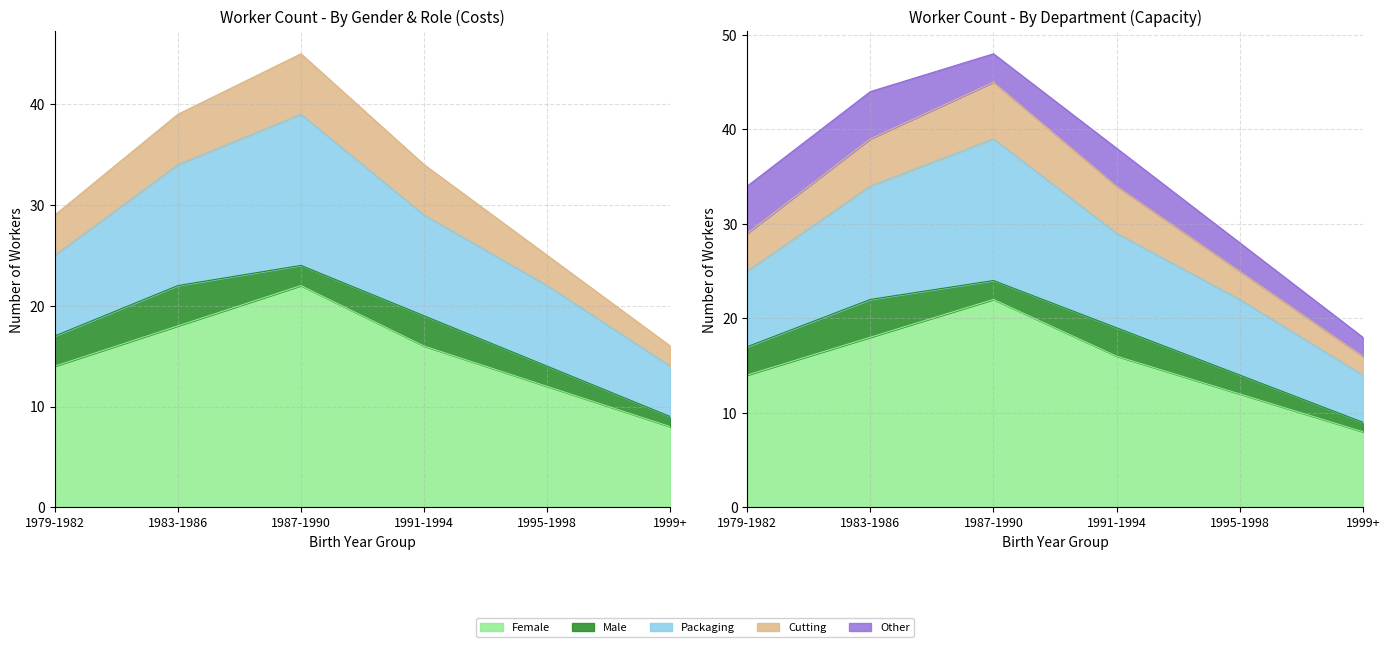

True or false: Packaging and Female intersect in this chart.

False